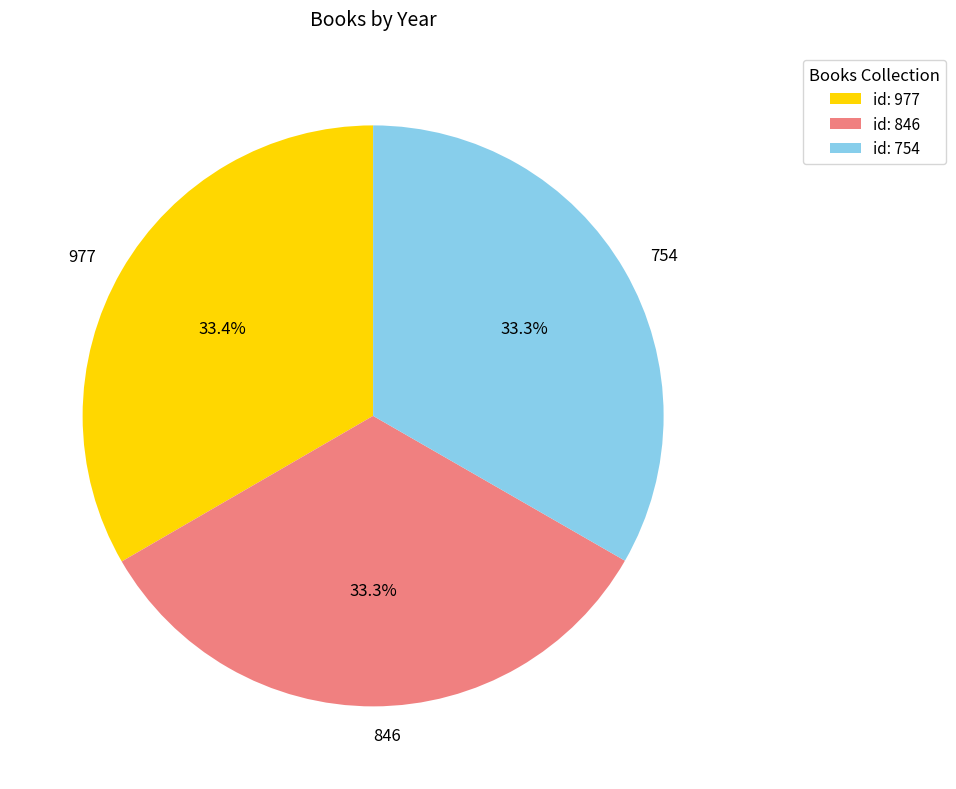

Is there a majority slice in this chart?

No